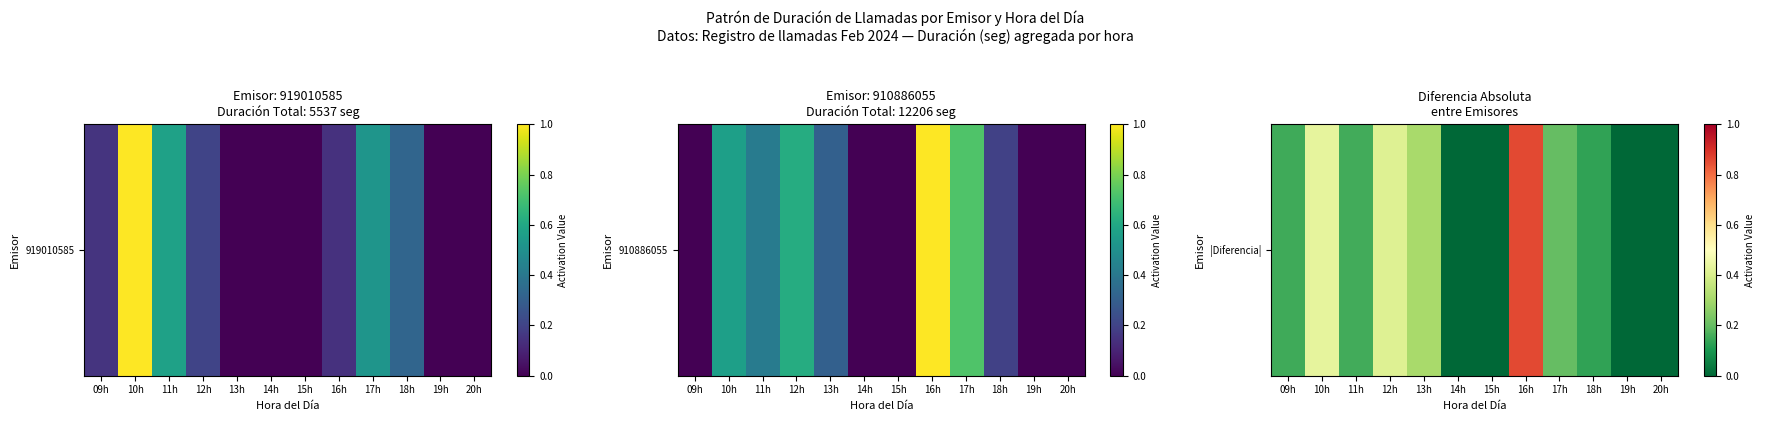

Which has a higher value, 15h or 19h?

15h